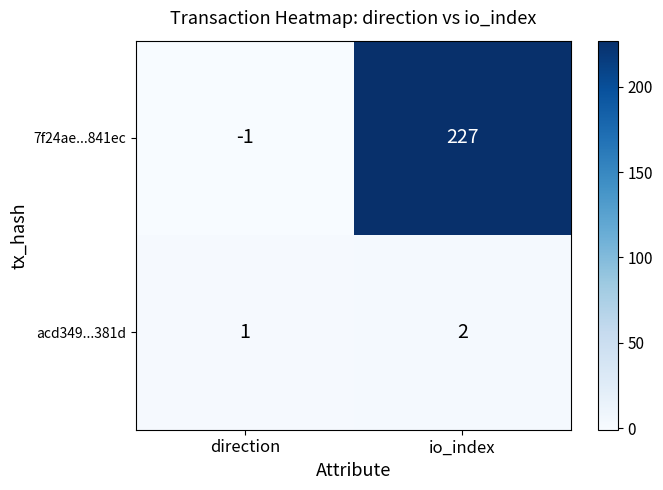

What is the spread (max minus min) of values at direction?

2